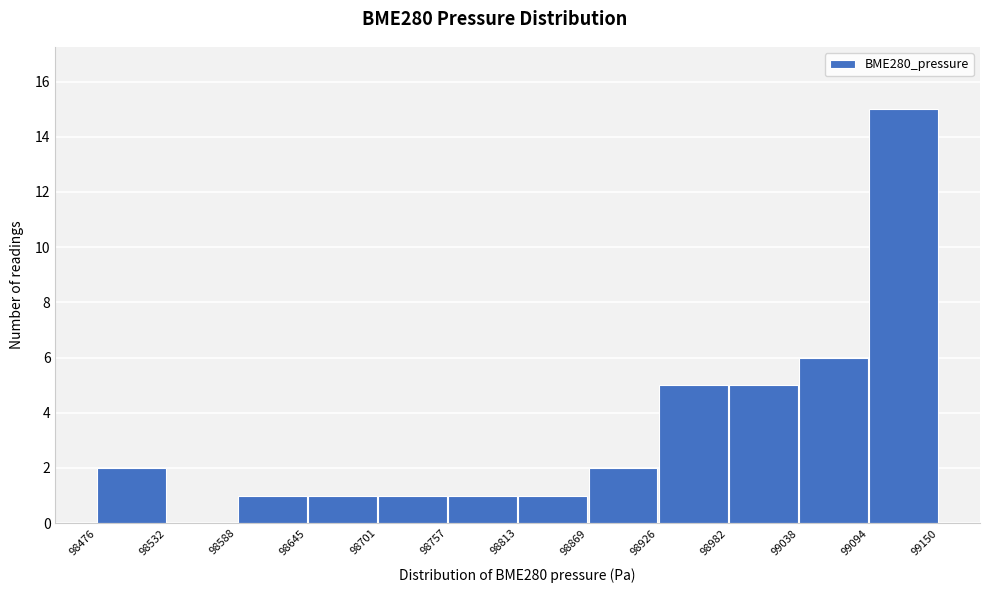

Over which range of the x-axis is the bar tallest?

99094 to 99150